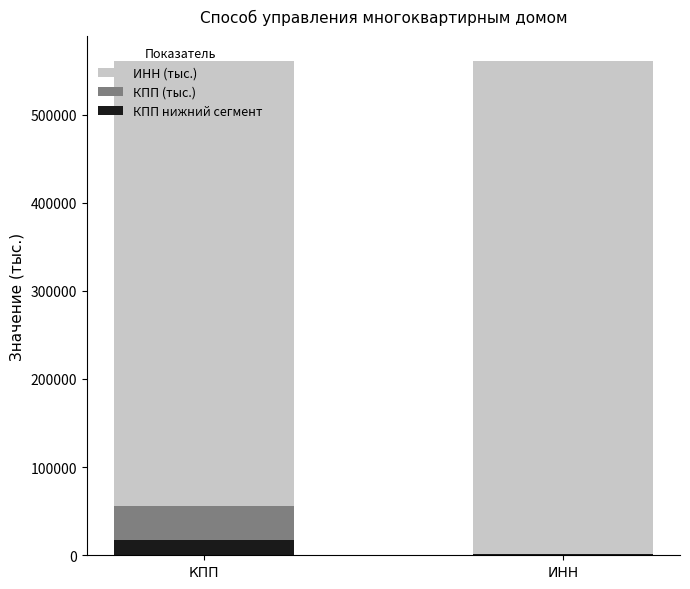

How many series are shown in this chart?

3